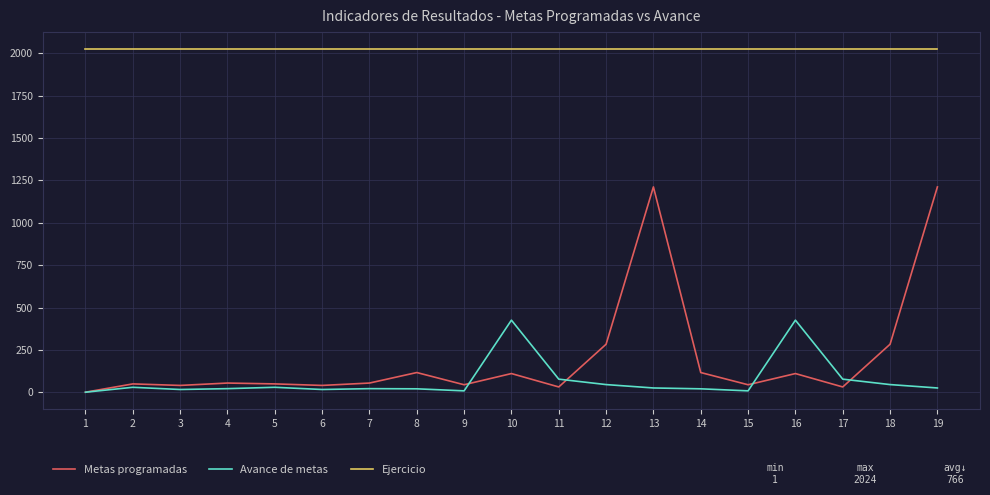

The value of Ejercicio at 10 is 2024. True or false?

True